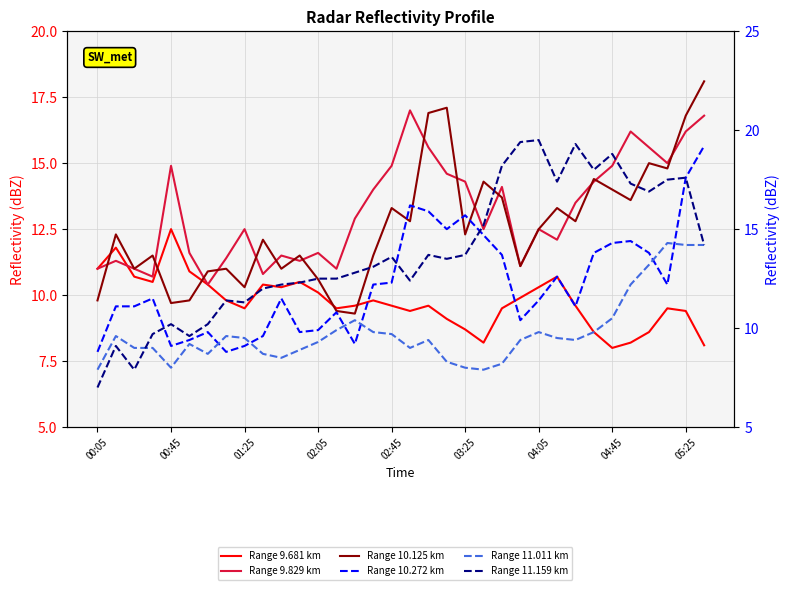

What is the sum of all Range 10.125 km values?

428.5